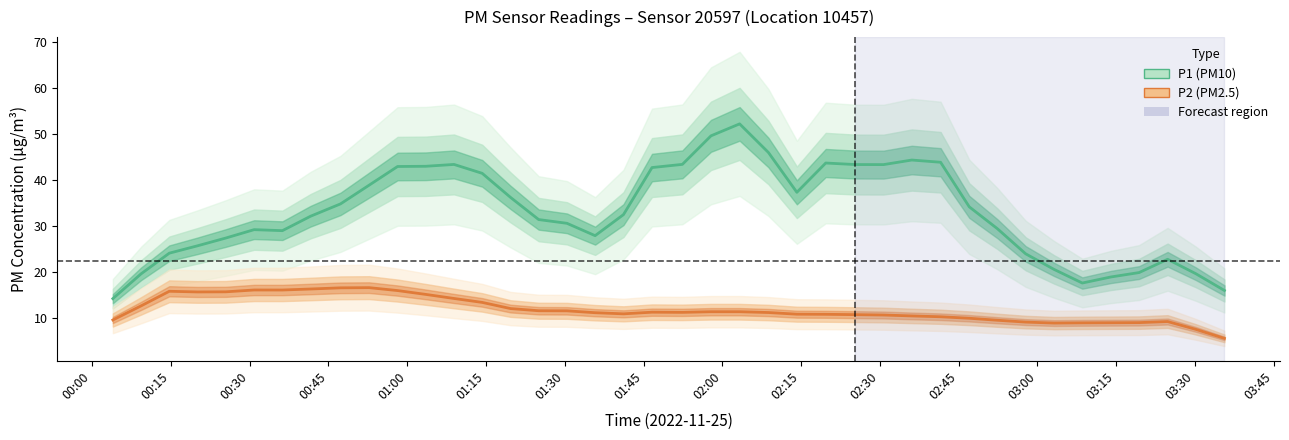

What is the sum of all P1 (PM10) values?

1317.8